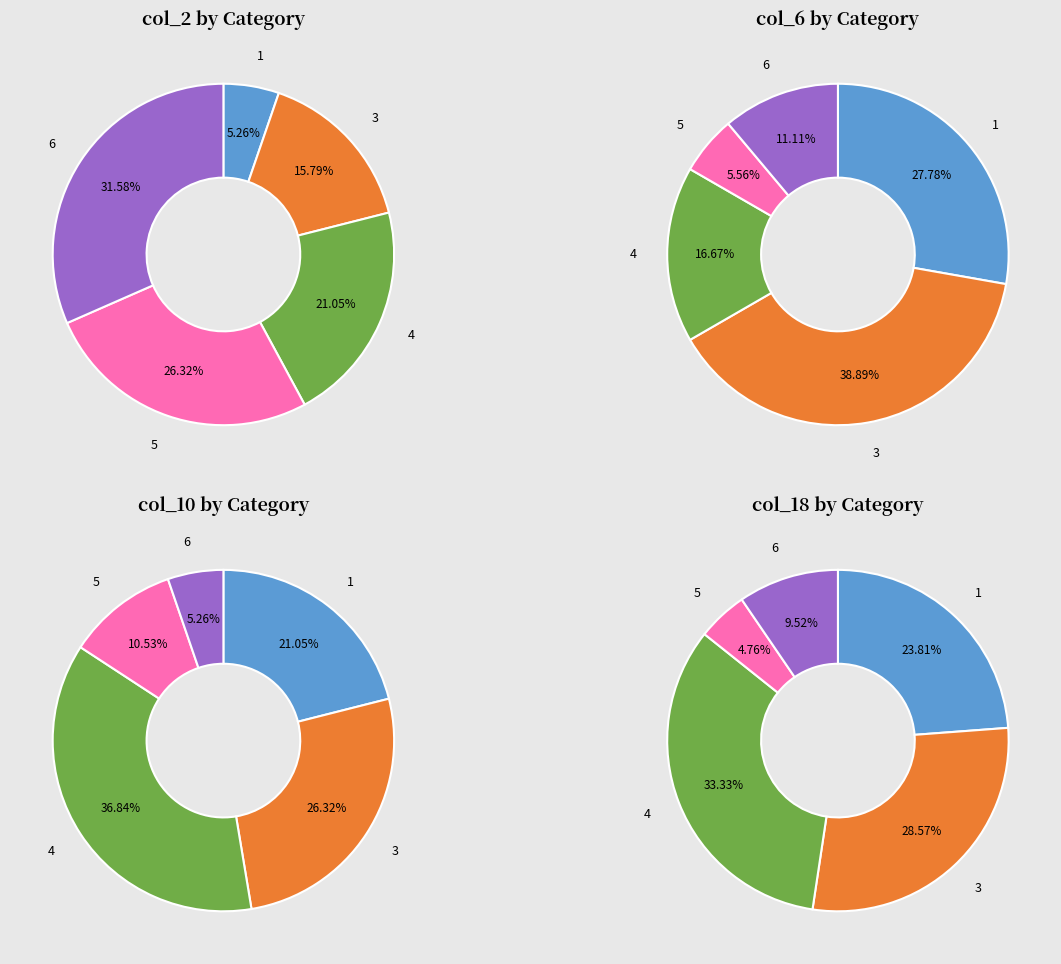

To the nearest percent, what portion does 4 represent?

17%